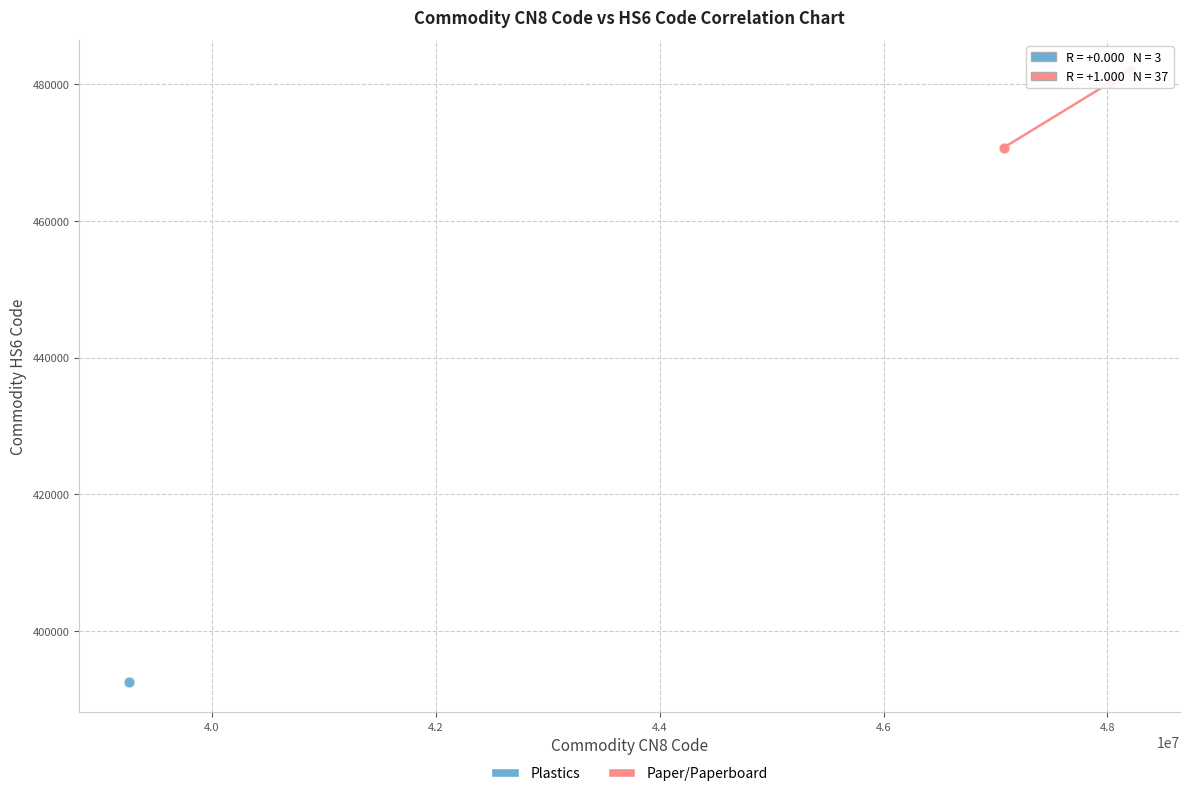

Which series contains the lowest Y value?

Plastics